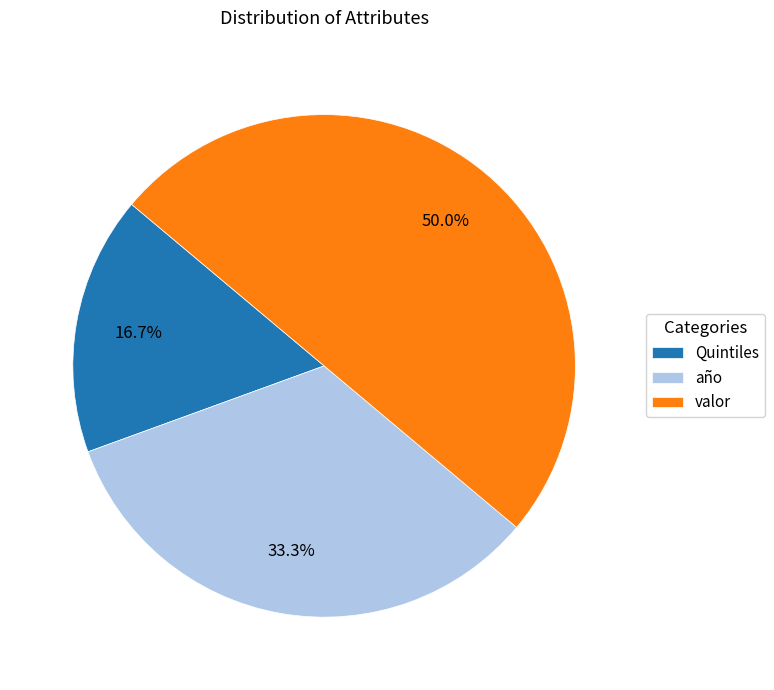

To the nearest percent, what is the average slice percentage?

33%